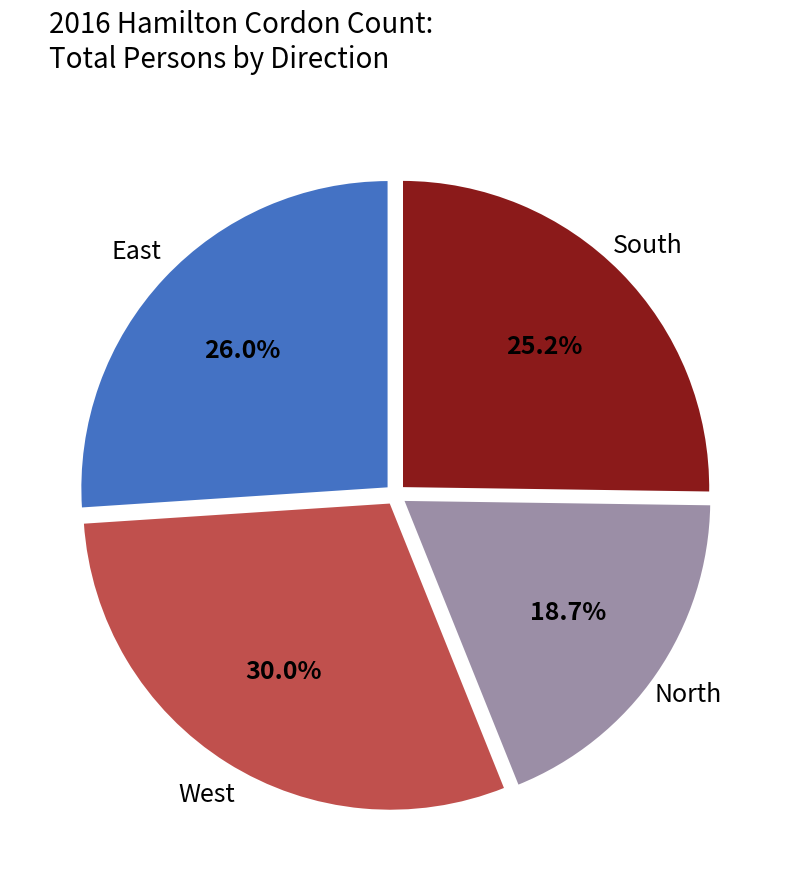

Is there a majority slice in this chart?

No